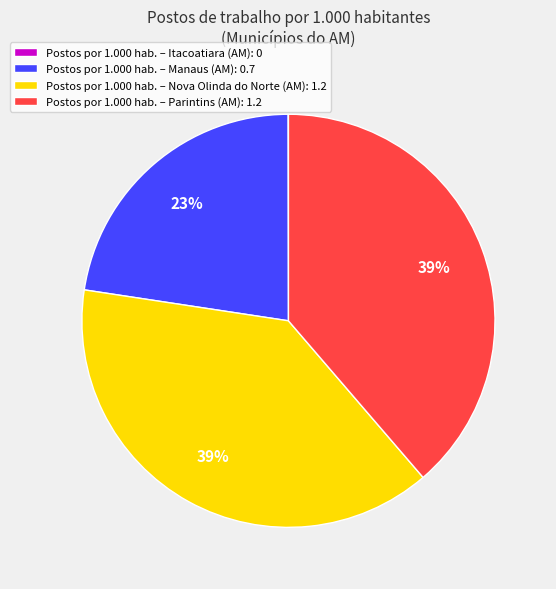

To the nearest percent, what percentage of the pie is Postos por 1.000 hab. – Nova Olinda do Norte (AM): 1.2?

39%